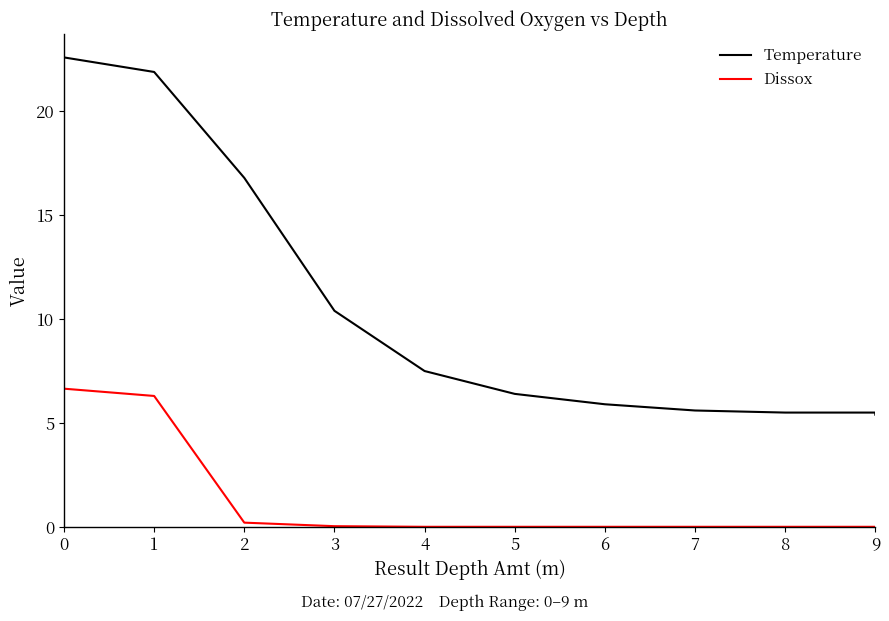

What is the difference between the second highest and second lowest values in the Temperature series?

16.4